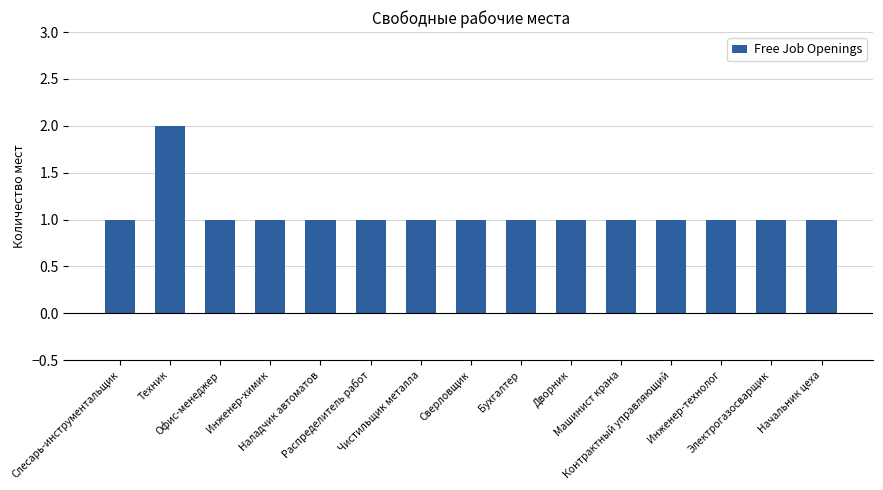

What is the value of the 7th bar from the left?

1